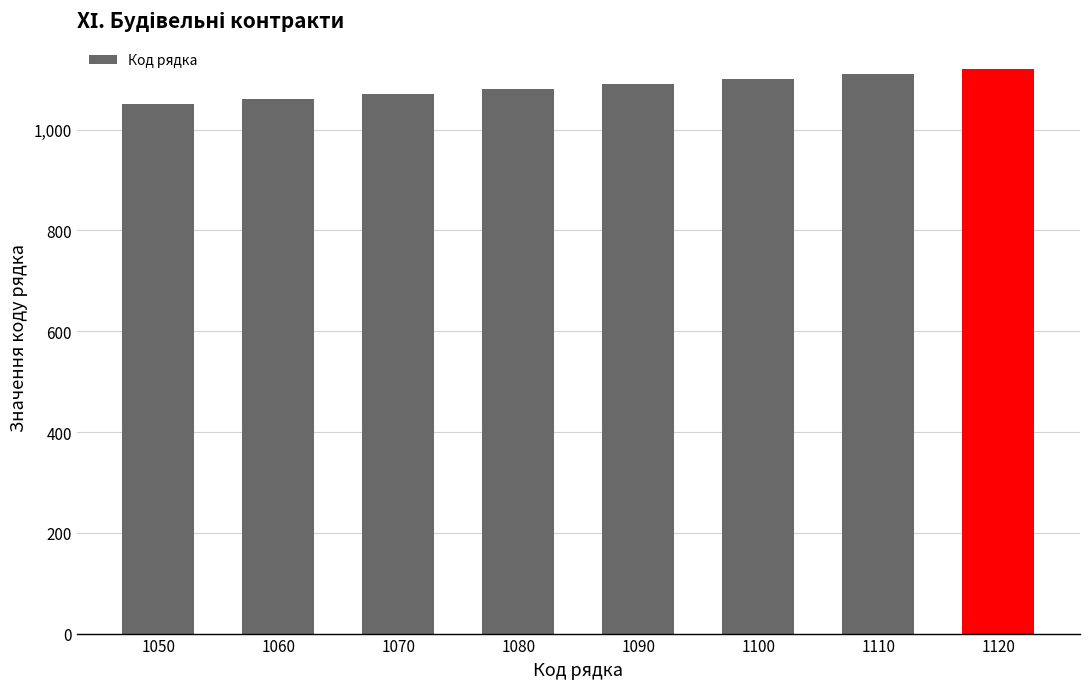

What is the difference between the maximum and minimum values?

70